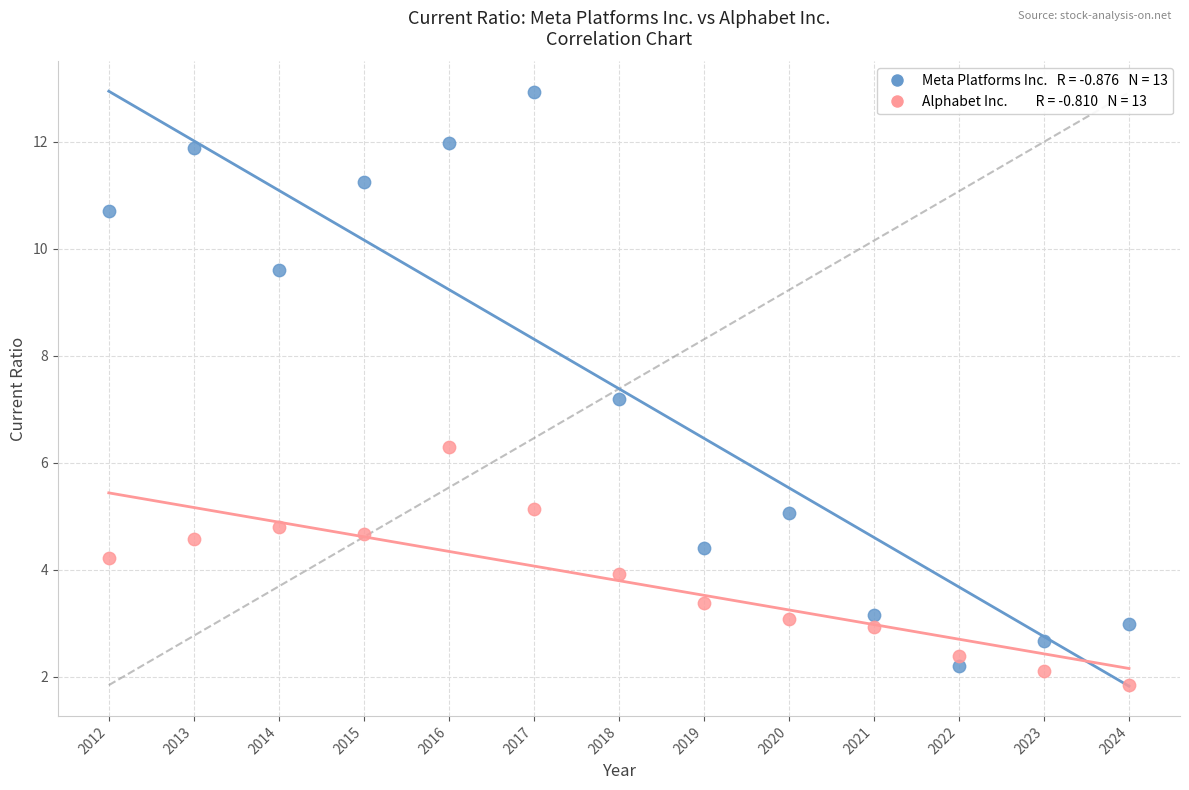

Across all series, what Y value is closest to 7?

7.2